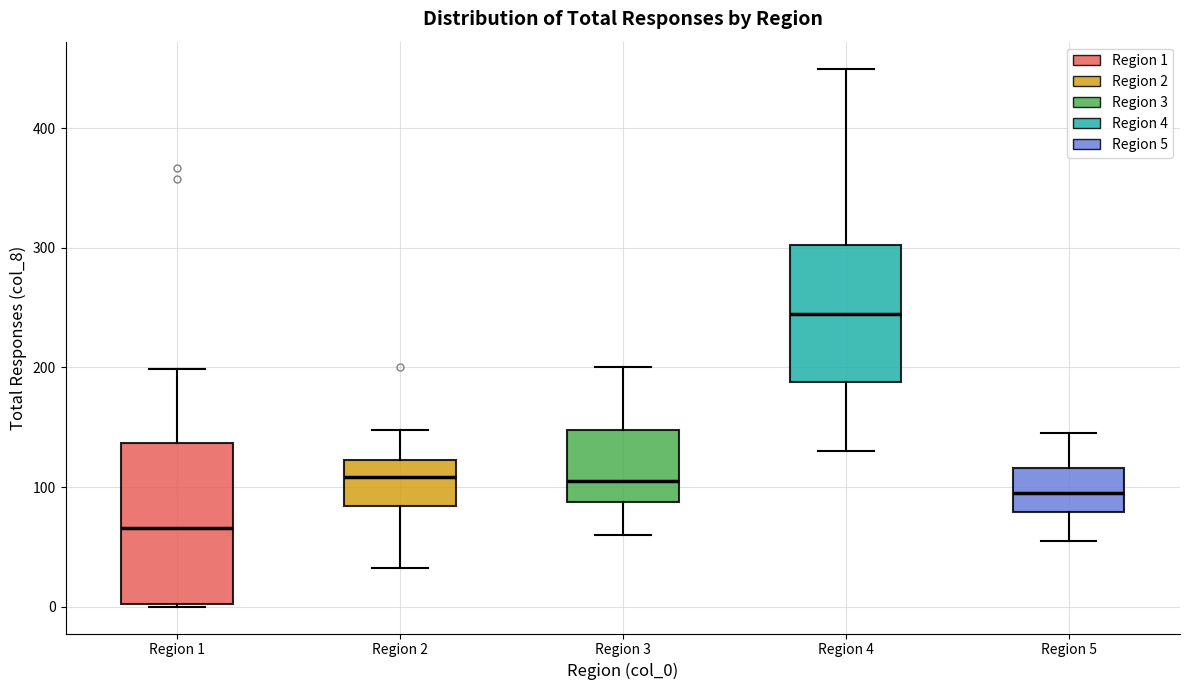

Reading left to right, read every box against the y-axis: the position of its median line, the range the box covers, and the ends of its whiskers. The values are not printed on the chart, so give them approximately, as read against the axis.

Region 1: median 70, box 0 to 140, whiskers 0 to 200
Region 2: median 110, box 80 to 120, whiskers 30 to 150
Region 3: median 110, box 90 to 150, whiskers 60 to 200
Region 4: median 250, box 190 to 300, whiskers 130 to 450
Region 5: median 100, box 80 to 120, whiskers 60 to 150